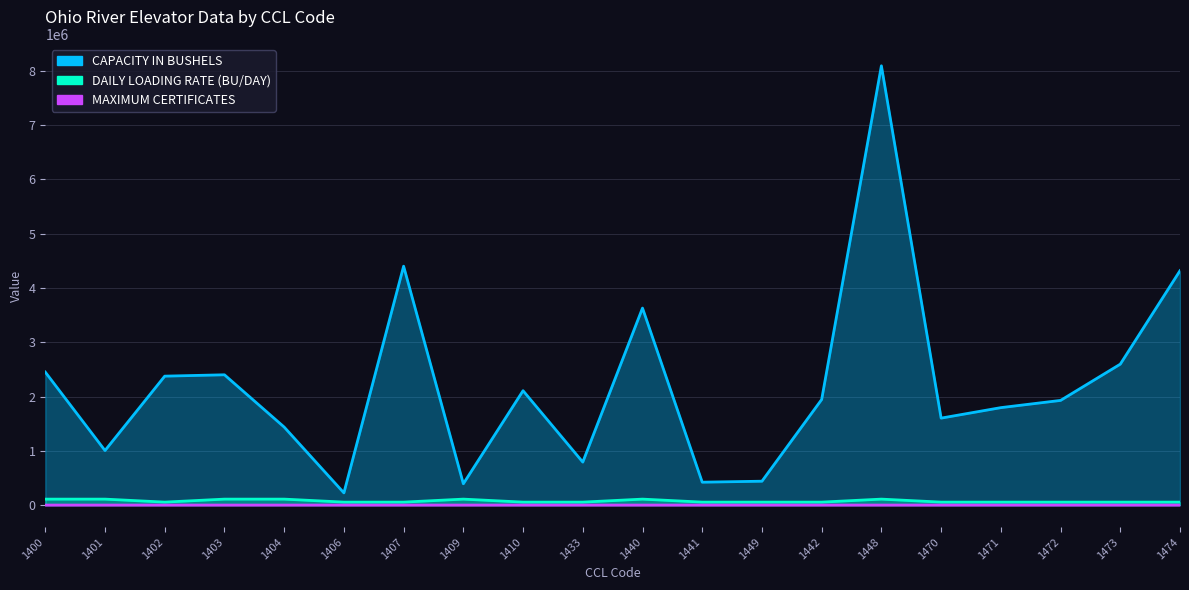

In MAXIMUM CERTIFICATES, how many points are higher than both neighbors (excluding endpoints)?

3